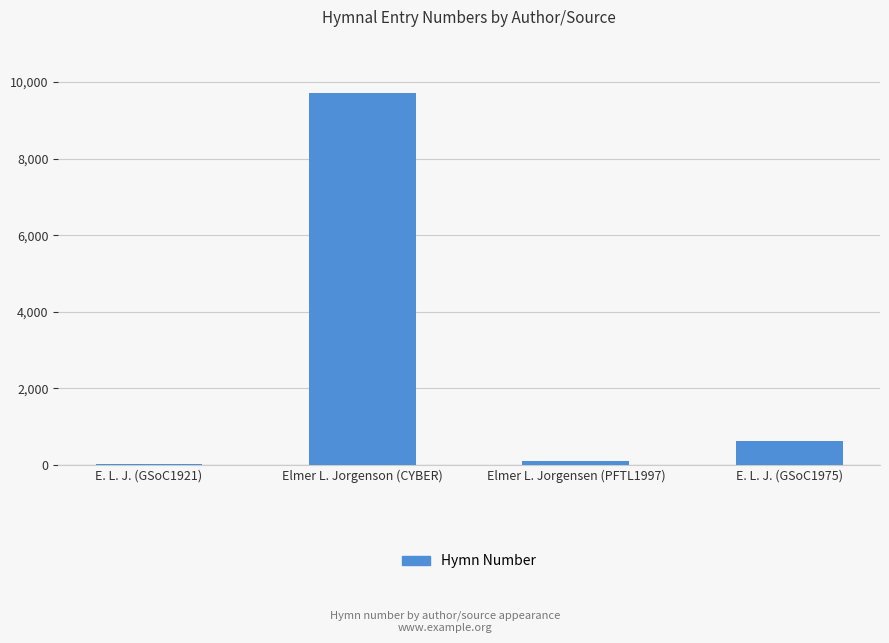

What is the sum of the values at Elmer L. Jorgenson (CYBER) and E. L. J. (GSoC1975)?

10336